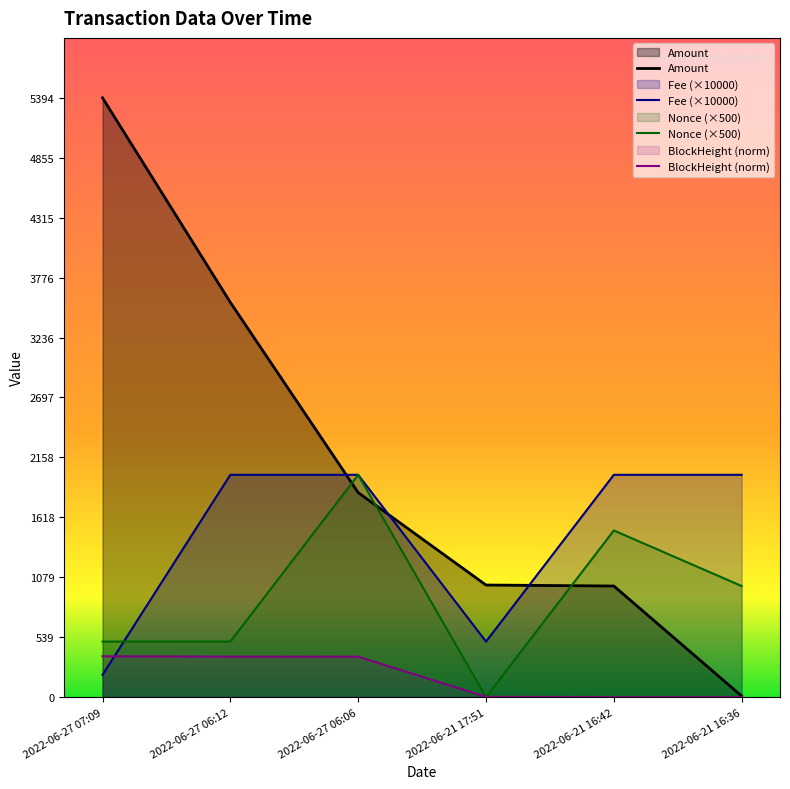

The BlockHeight (norm) series shows 123.0 at 2022-06-21 16:36. True or false?

False